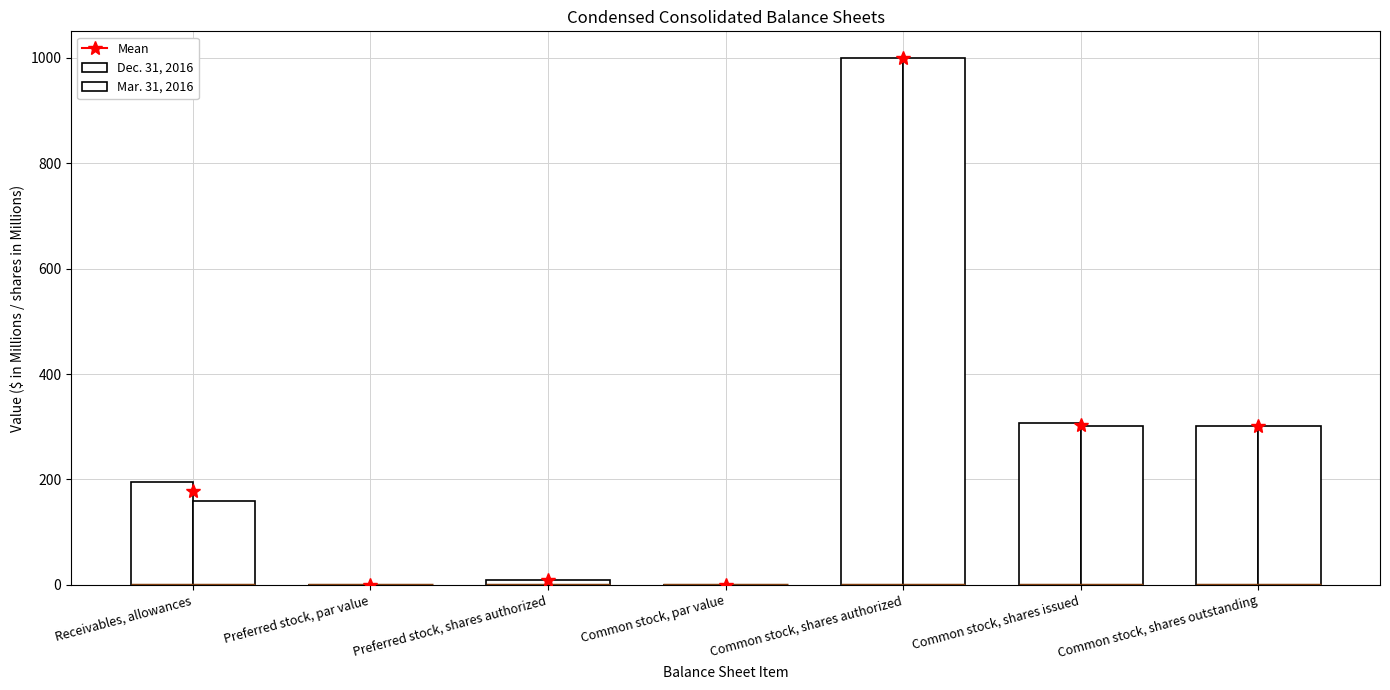

List the series in order of their overall mean, lowest first.

Mar. 31, 2016, Dec. 31, 2016